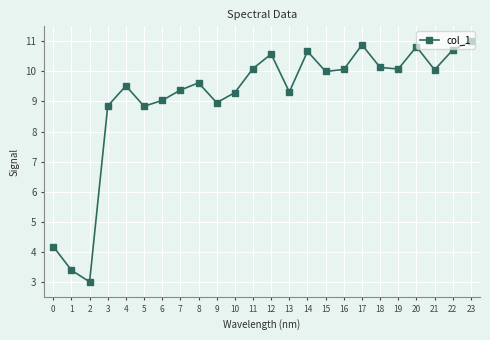

Is this an area chart (filled region under the line)?

No